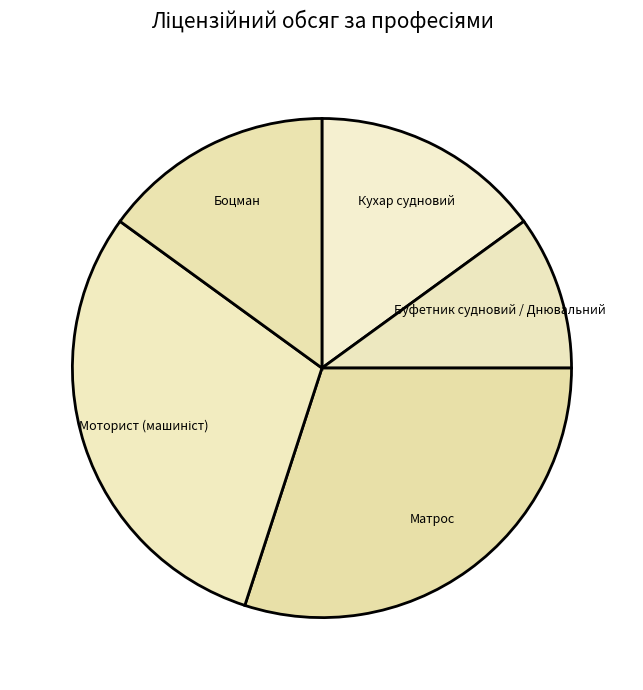

How many slices are in this pie chart?

5